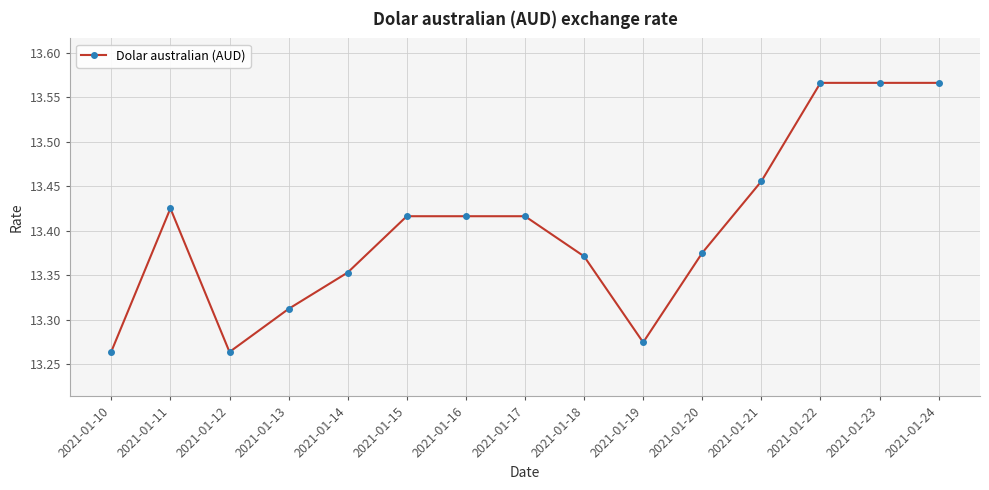

What is the change in value from 2021-01-19 to 2021-01-24?

+0.3